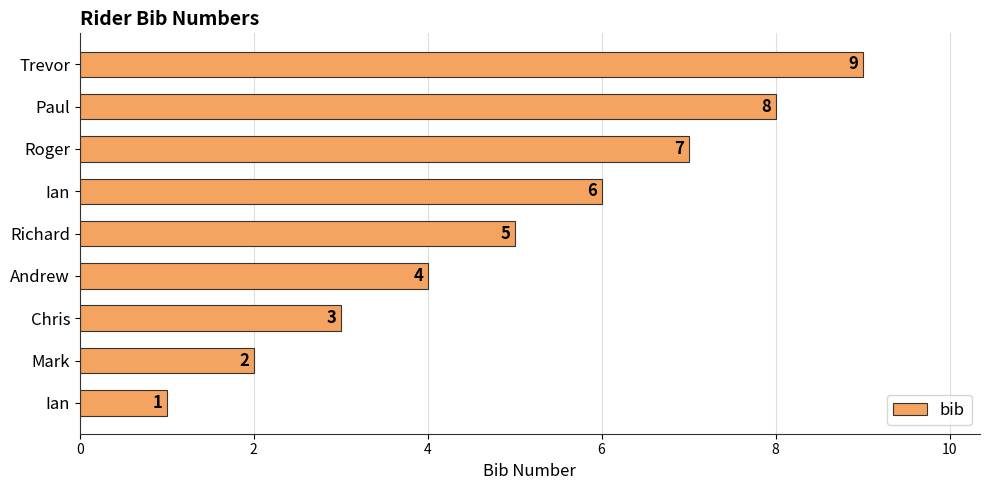

Which label corresponds to the largest value in the chart?

Trevor